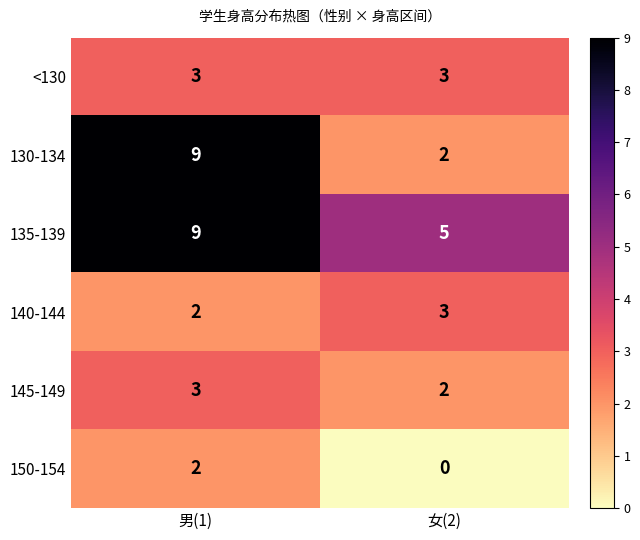

What value does the 135-139 series have at 男(1)?

9